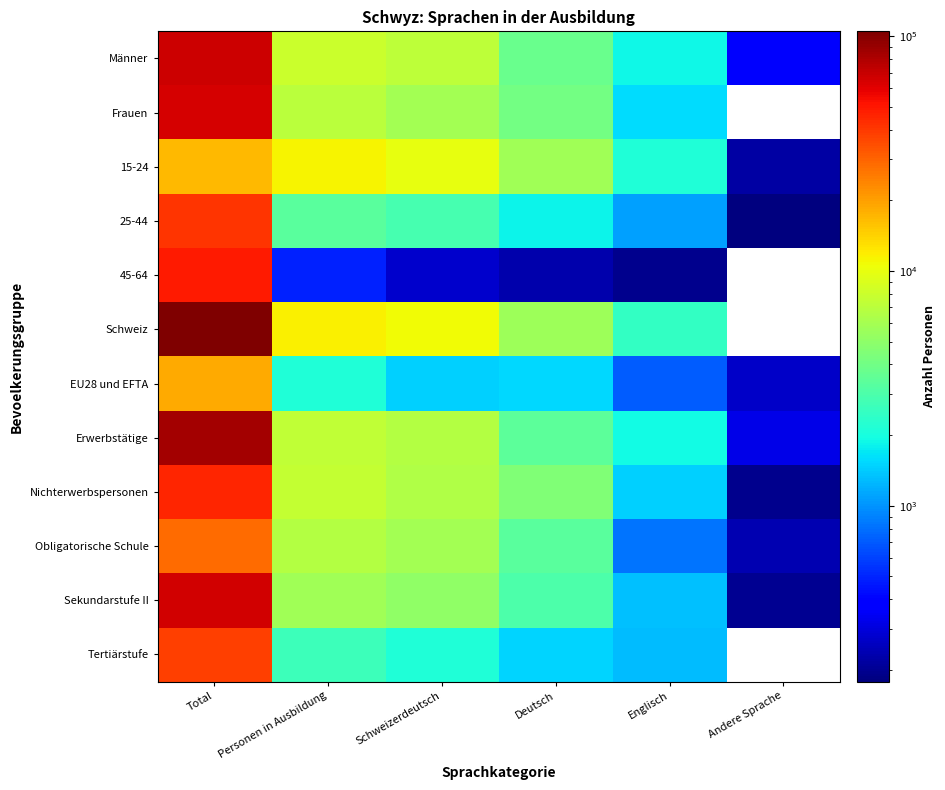

At how many categories does at least one series exceed 33080?

1